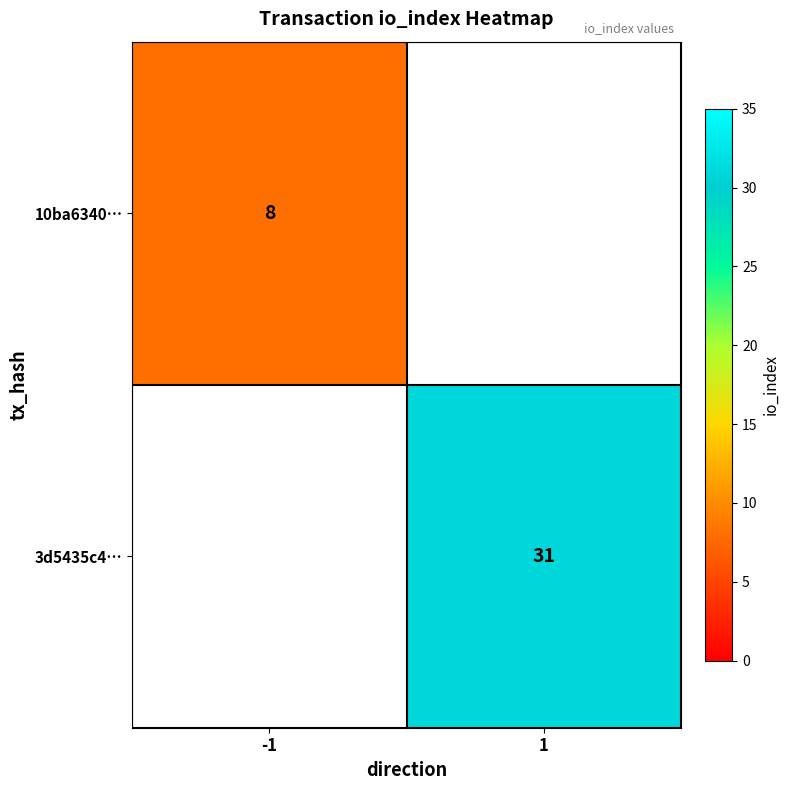

True or false: 10ba6340… has a value of 5 at -1.

False